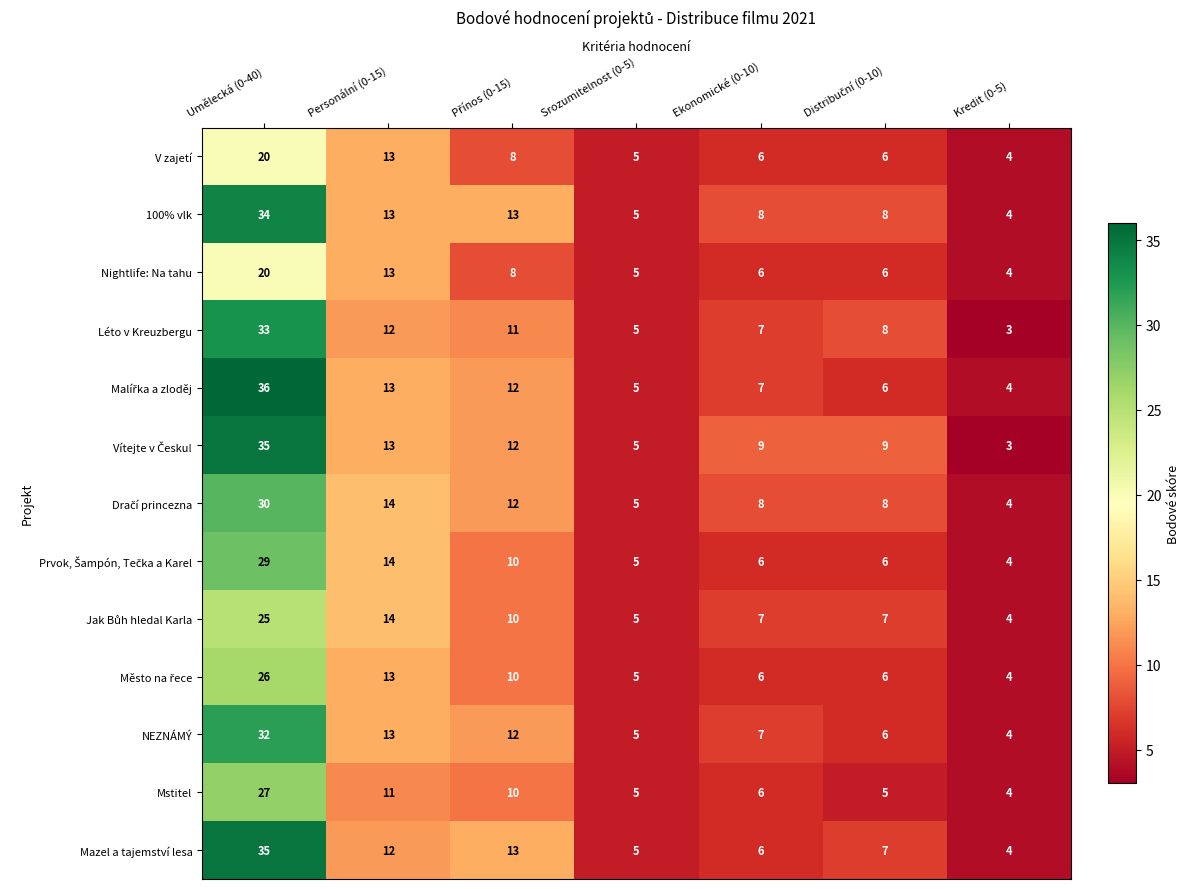

What is the difference between the second highest and second lowest values in the 100% vlk series?

8